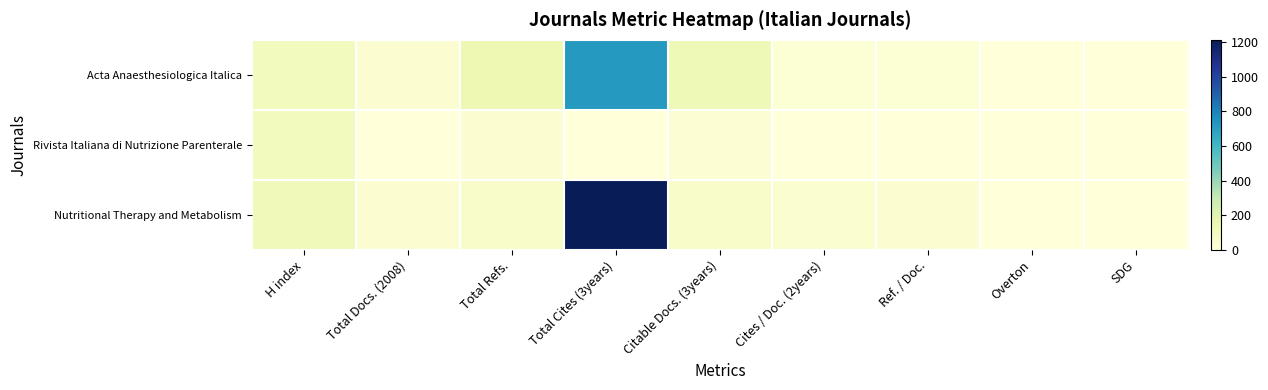

Which series changed the most between H index and Ref. / Doc.?

Rivista Italiana di Nutrizione Parenterale